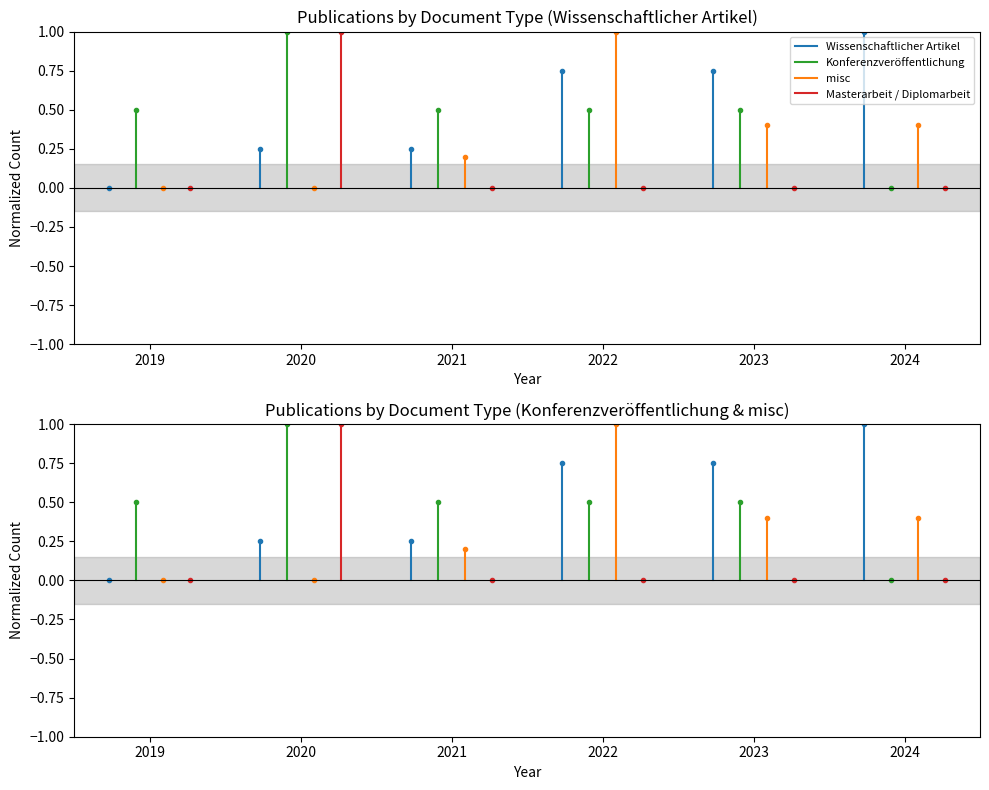

Is the value of Konferenzveröffentlichung at 2020 greater than the value of misc at 2020?

Yes